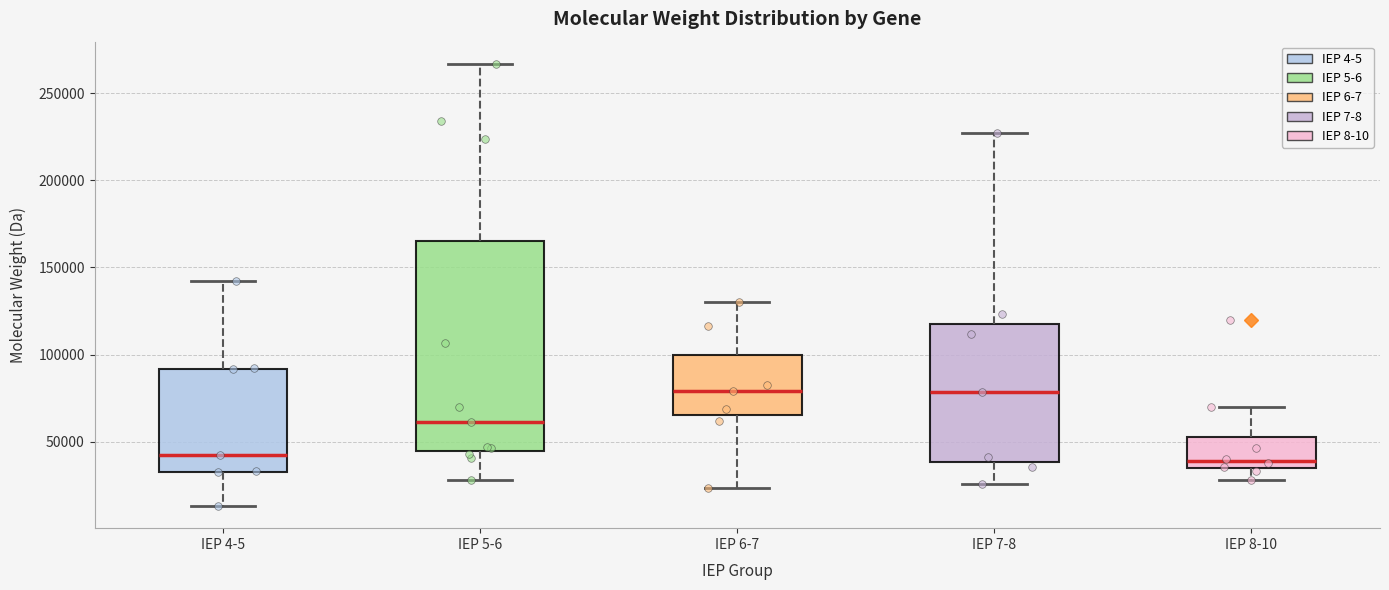

Where is the lower edge of the box for IEP 8-10 on the y-axis? The values are not printed on the chart, so give them approximately, as read against the axis.

35000